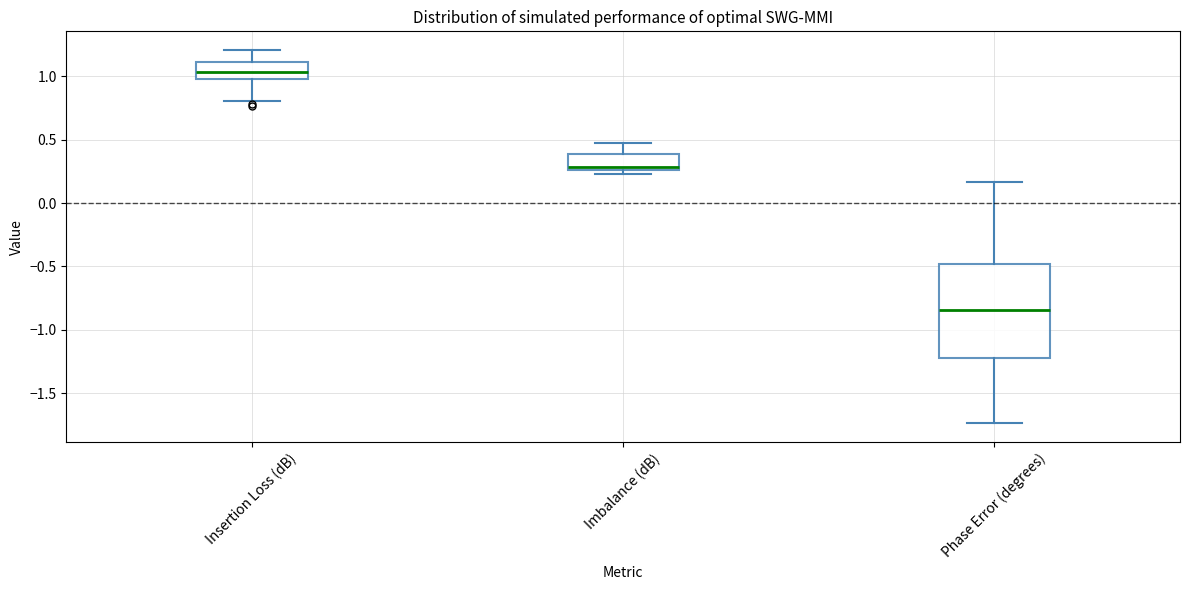

Reading left to right, transcribe this box plot: for each box, give where its median line is, the range the box spans, and where its two whiskers end, as read against the y-axis. The values are not printed on the chart, so give them approximately, as read against the axis.

Insertion Loss (dB): median 1.05, box 1.00 to 1.10, whiskers 0.80 to 1.20
Imbalance (dB): median 0.30, box 0.25 to 0.40, whiskers 0.25 (just below the box's lower edge) to 0.50
Phase Error (degrees): median -0.85, box -1.20 to -0.50, whiskers -1.75 to 0.15